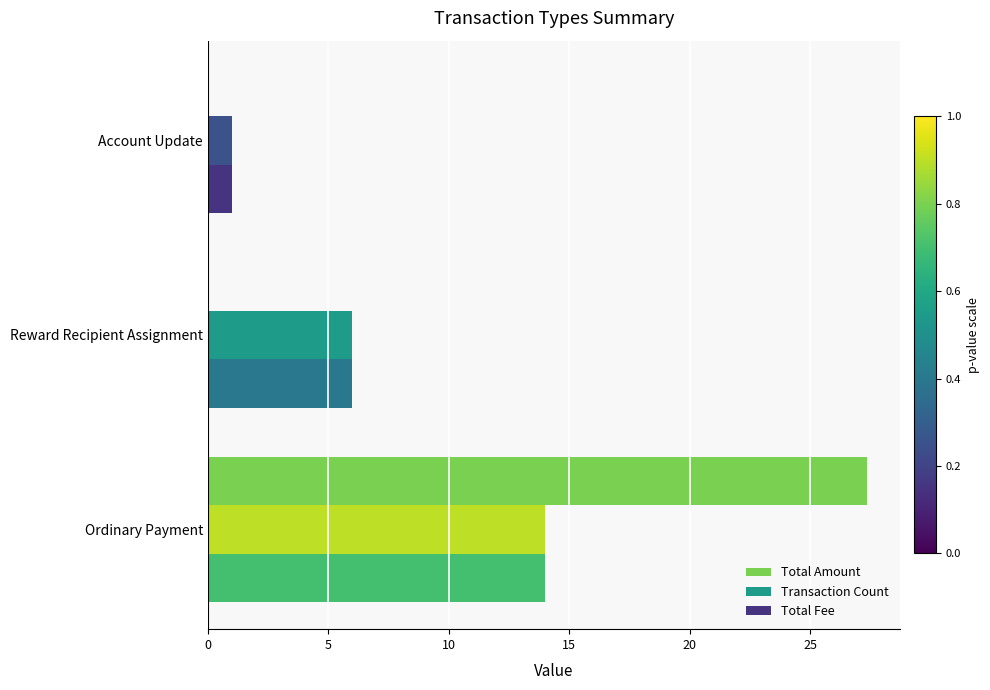

What are all the series names shown in the legend?

Total Amount, Transaction Count, Total Fee